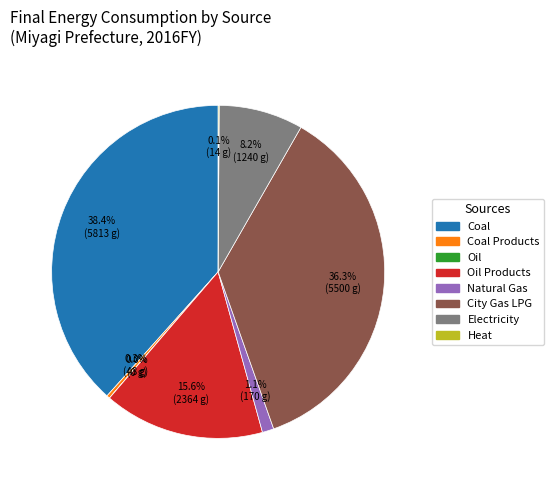

Is there a majority slice in this chart?

No